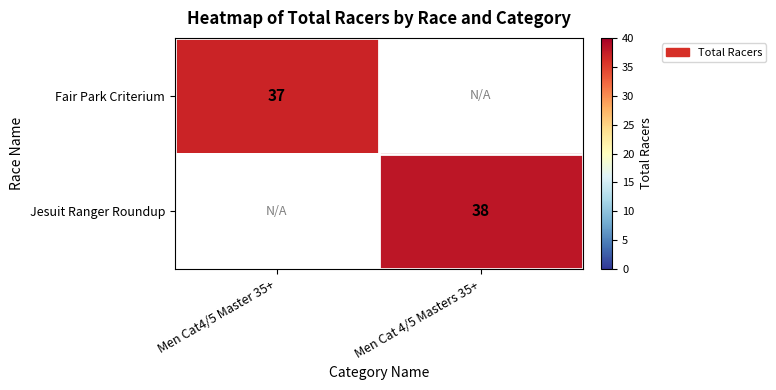

The Fair Park Criterium series shows 37 at Men Cat4/5 Master 35+. True or false?

True